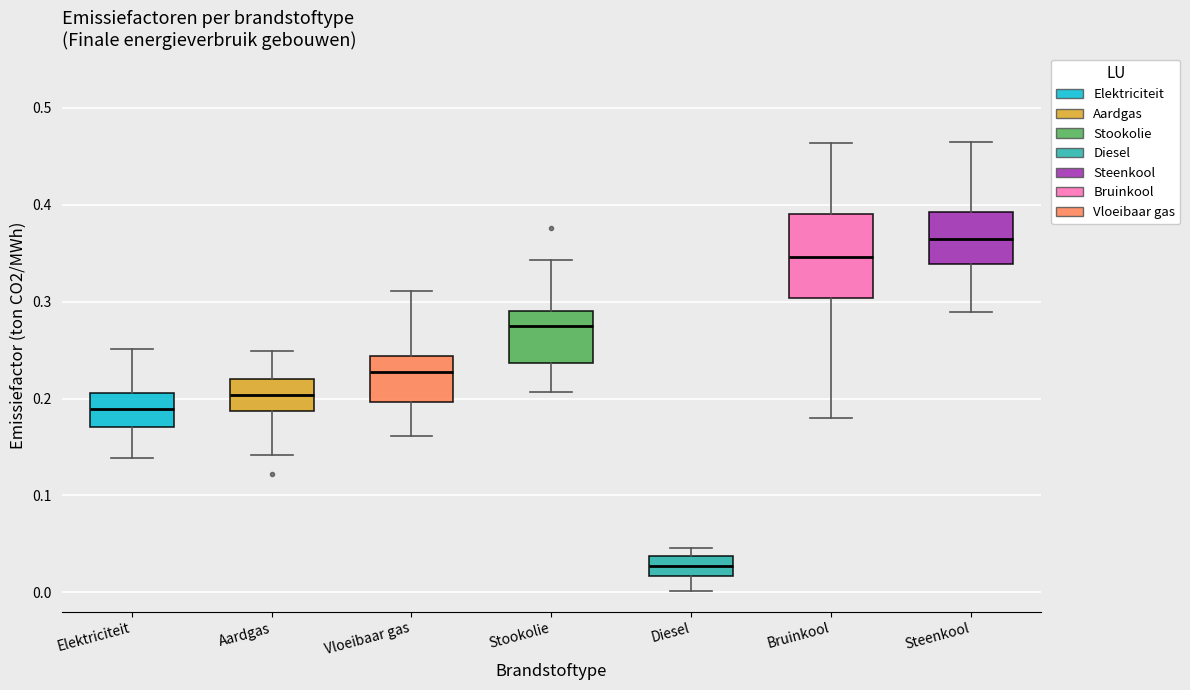

Which box's median line is the lowest?

Diesel